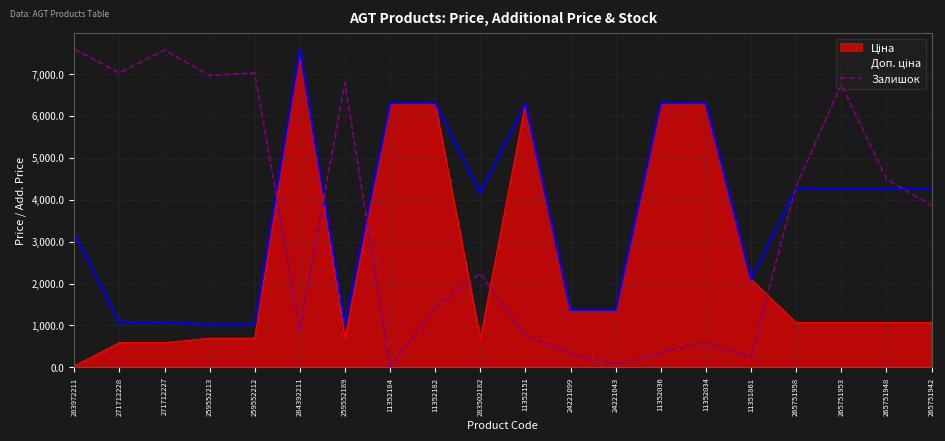

Where does the data first go above 3861?

283972211